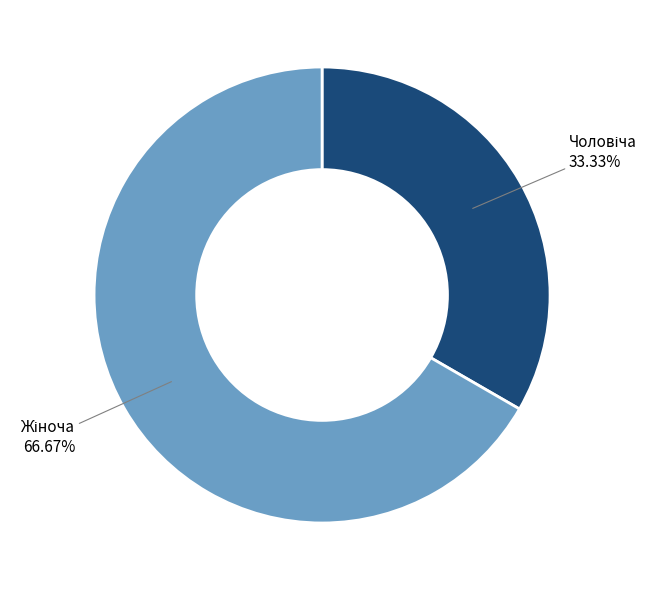

Count the number of slices in the pie.

2